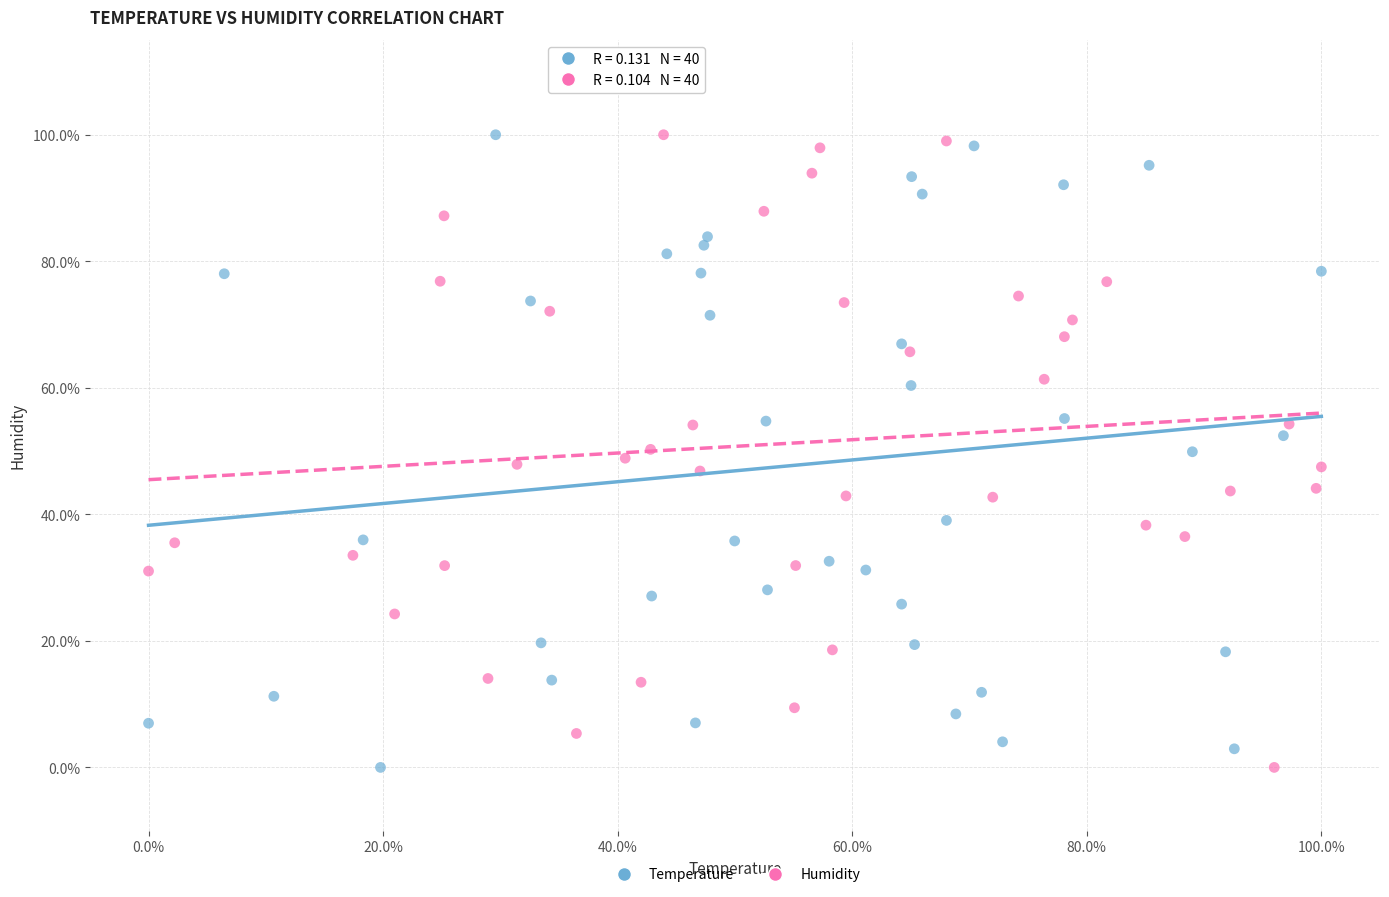

What are all the series names shown in the legend?

Temperature, Humidity